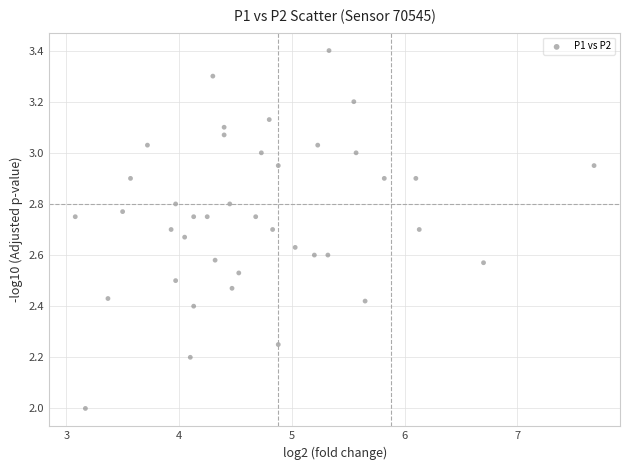

What is the range of X values (max minus min)?

4.6